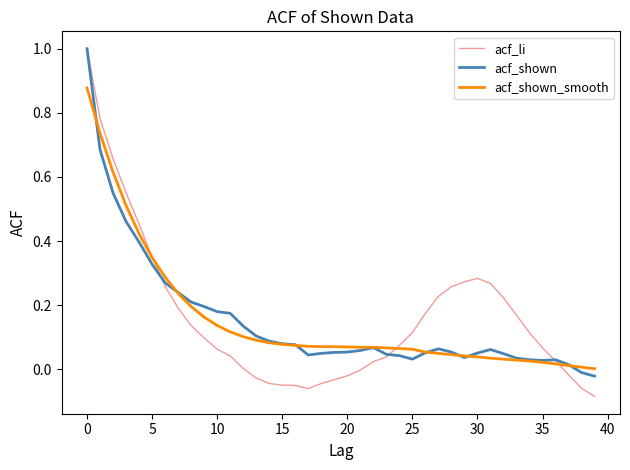

Which series has the widest spread of values?

acf_li